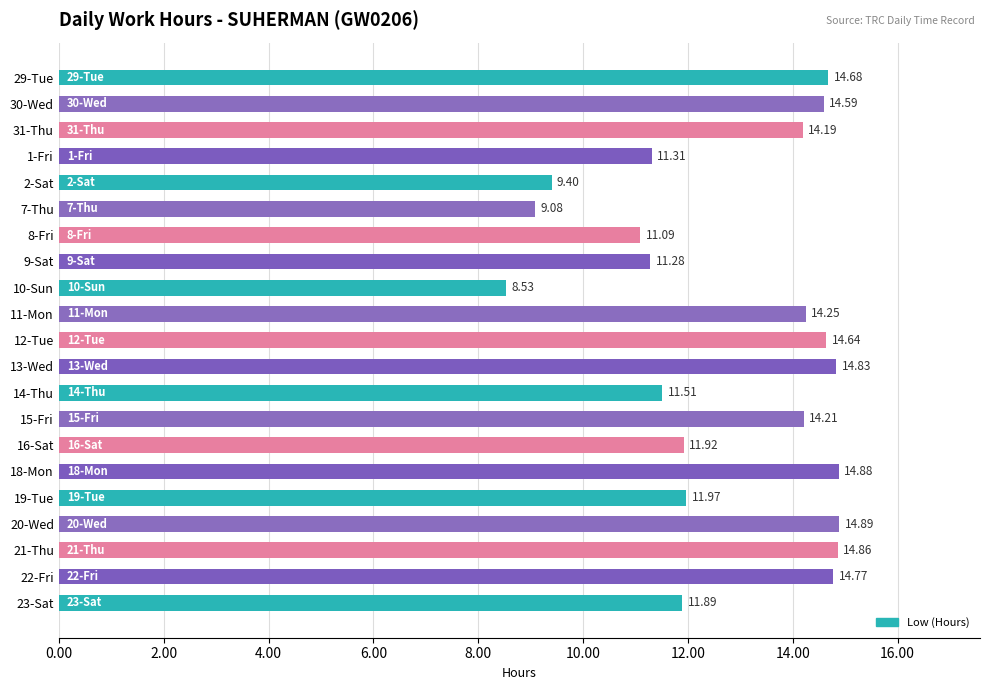

Are the bars horizontal?

Yes